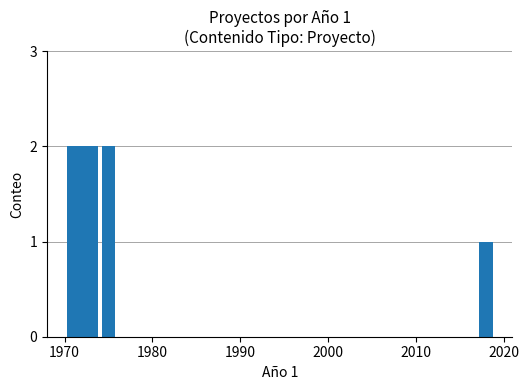

What is the maximum value shown in the chart?

2